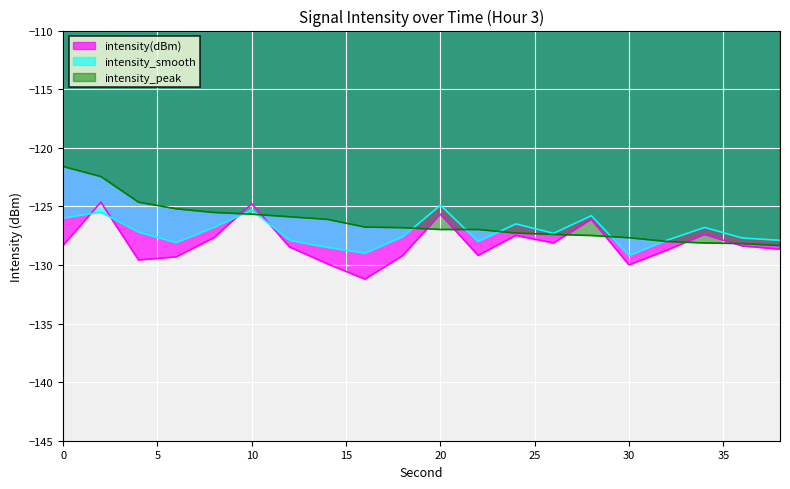

True or false: intensity_smooth has a value of -188.5 at 6.

False